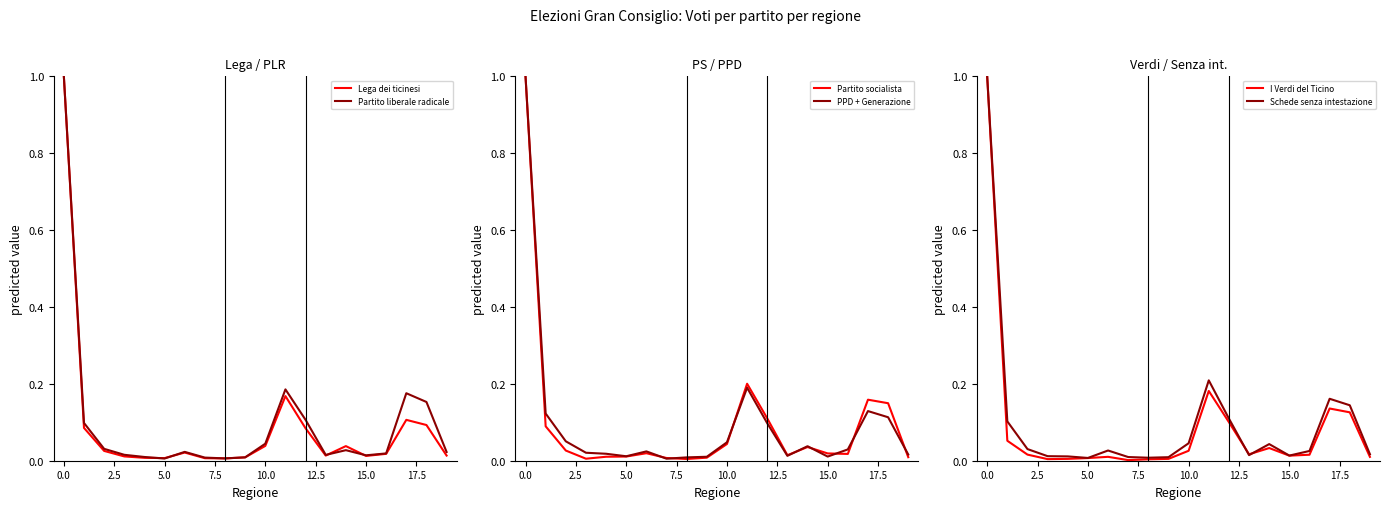

What is the difference between the second highest and second lowest values in the Partito liberale radicale series?

0.2